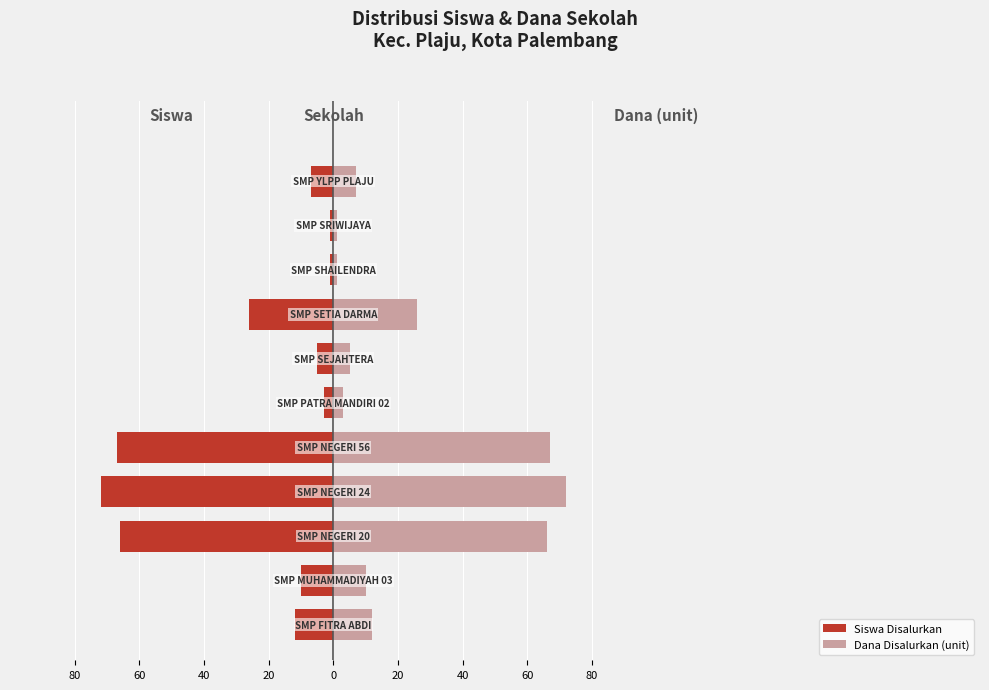

How many groups of bars are there?

11